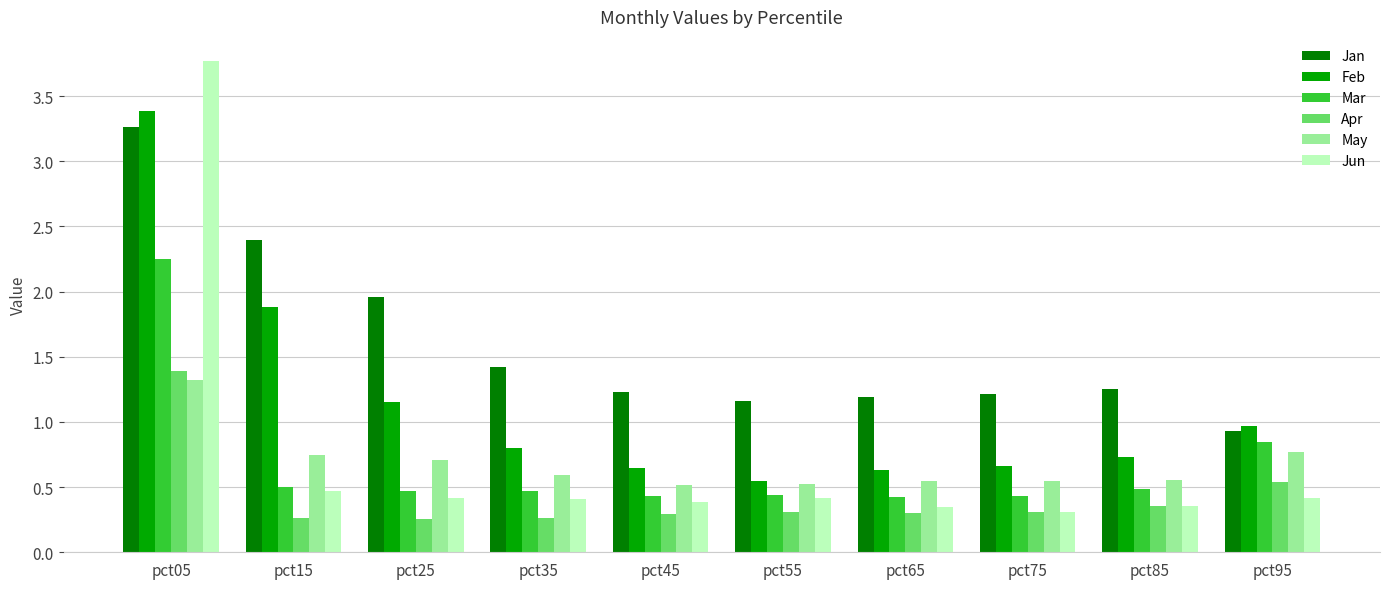

Which series changed the most between pct55 and pct85?

Feb